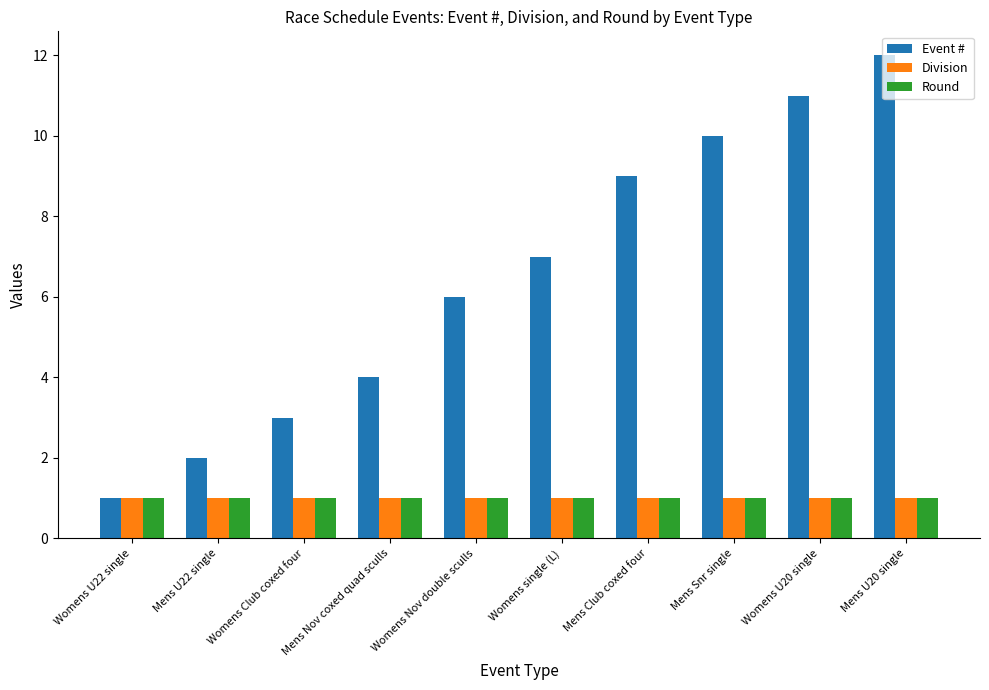

Rank the categories by Event # value from highest to lowest.

Mens U20 single, Womens U20 single, Mens Snr single, Mens Club coxed four, Womens single (L), Womens Nov double sculls, Mens Nov coxed quad sculls, Womens Club coxed four, Mens U22 single, Womens U22 single